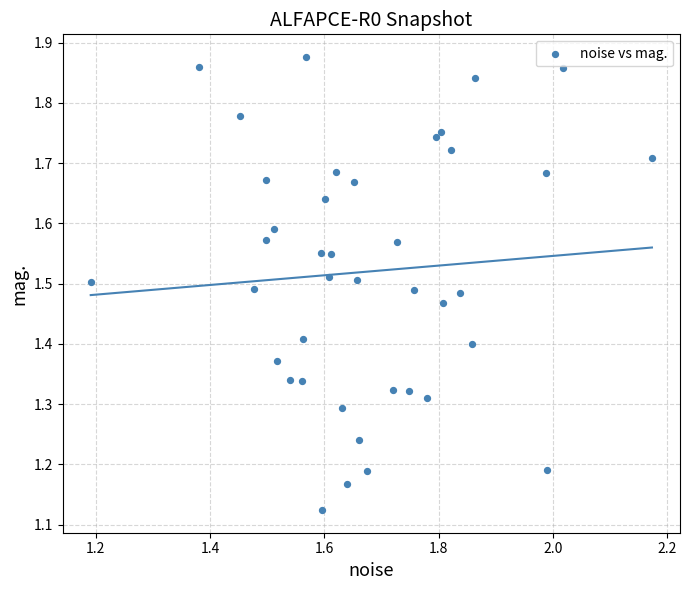

What is the range of X values (max minus min)?

1.0